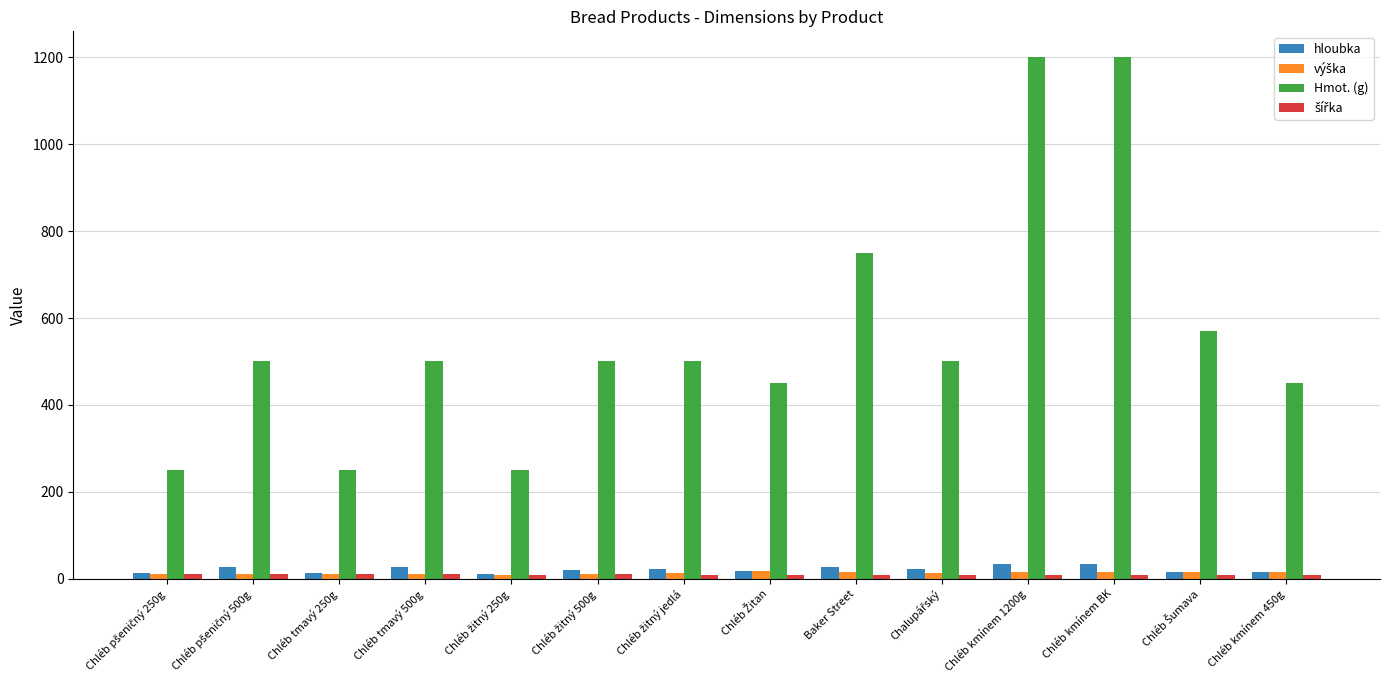

At how many categories does at least one series exceed 528?

4